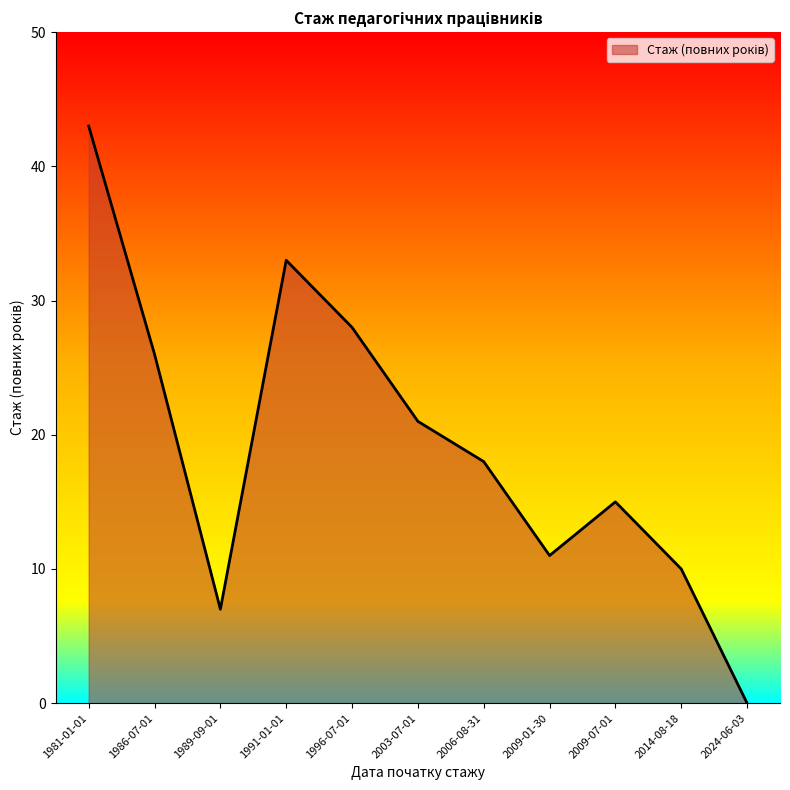

Reading left to right, extract all data points from this chart.

43	26	7	33	28	21	18	11	15	10	0